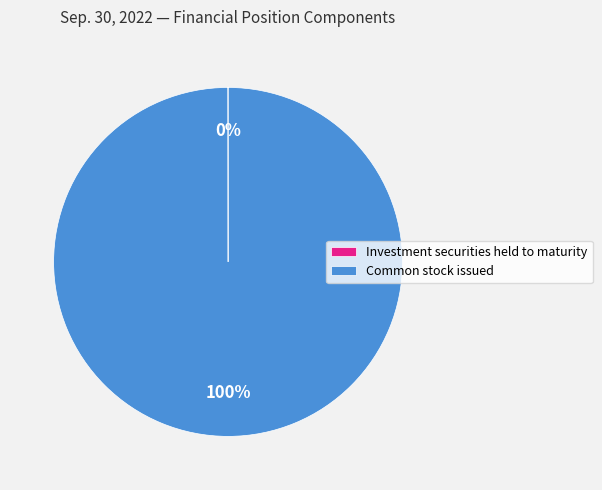

True or false: Common stock issued accounts for 94% of the total.

False